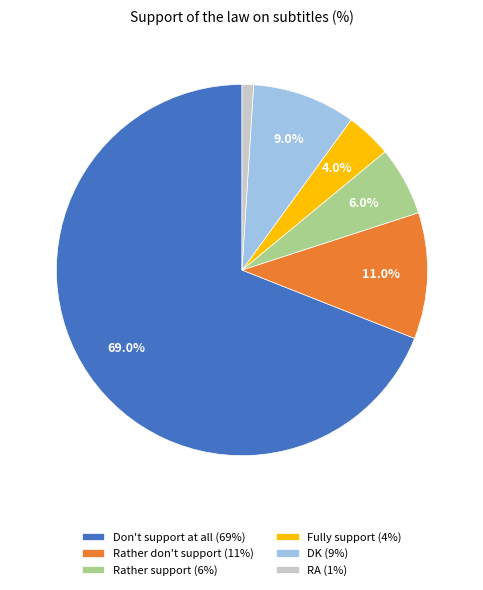

Which slice represents more than half of the pie?

Don't support at all